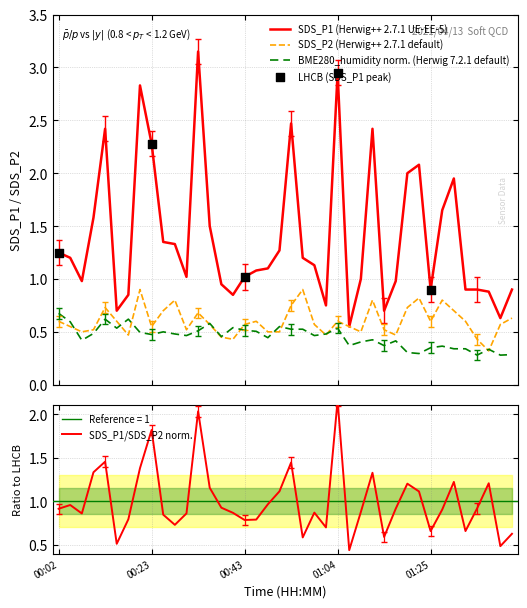

True or false: BME280_humidity norm. (Herwig 7.2.1 default) and SDS_P1 (Herwig++ 2.7.1 UE-EE-5) intersect in this chart.

False